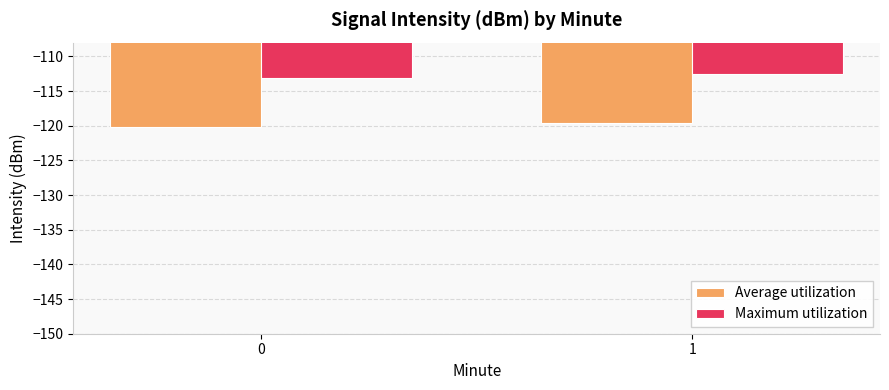

Reading right to left, what are all the values shown in this chart?

Average utilization: 1=-119.6	0=-120.2
Maximum utilization: 1=-112.5	0=-113.1